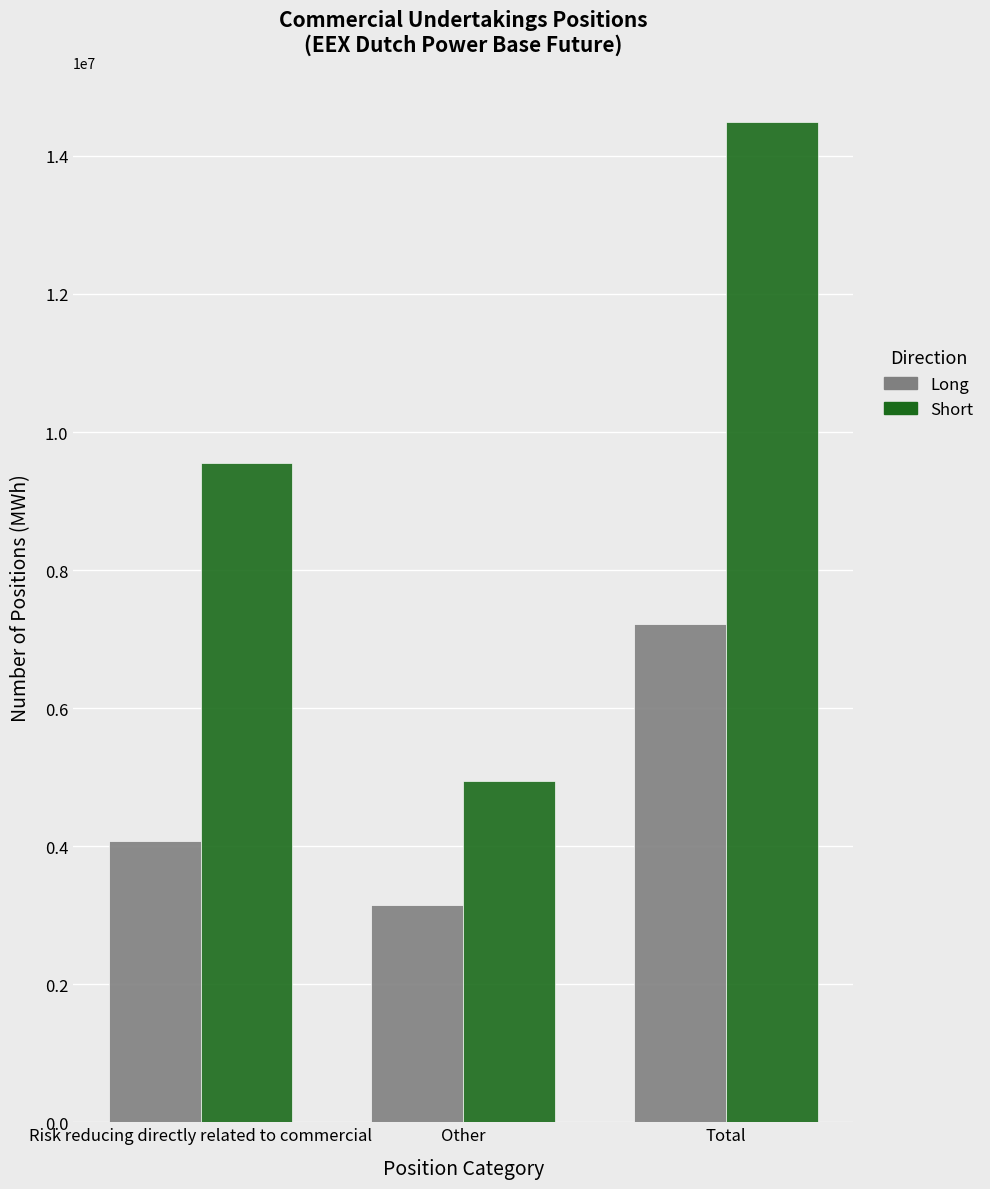

Reading left to right, extract all data points from this chart.

Long: Risk reducing directly related to commercial=4074939	Other=3145412	Total=7220351
Short: Risk reducing directly related to commercial=9551600	Other=4943177	Total=14494777